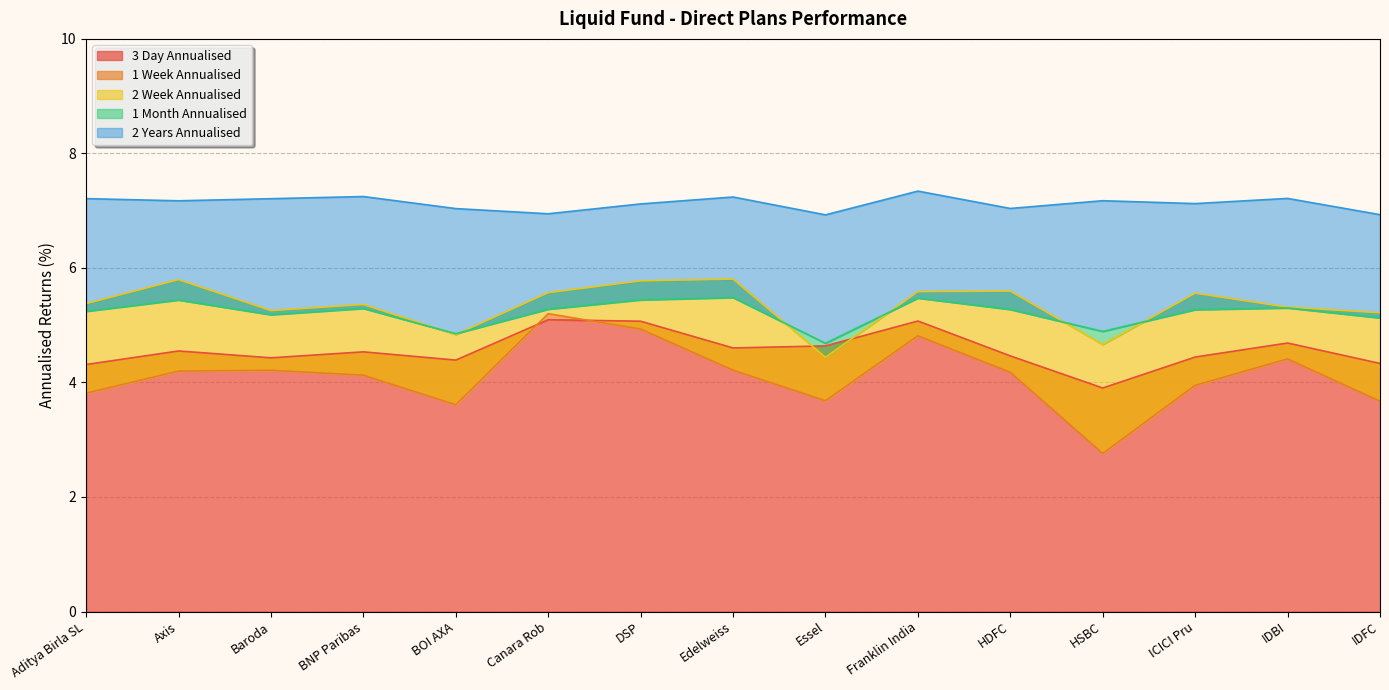

Rank the series by their maximum value, from lowest to highest.

3 Day Annualised, 1 Week Annualised, 1 Month Annualised, 2 Week Annualised, 2 Years Annualised